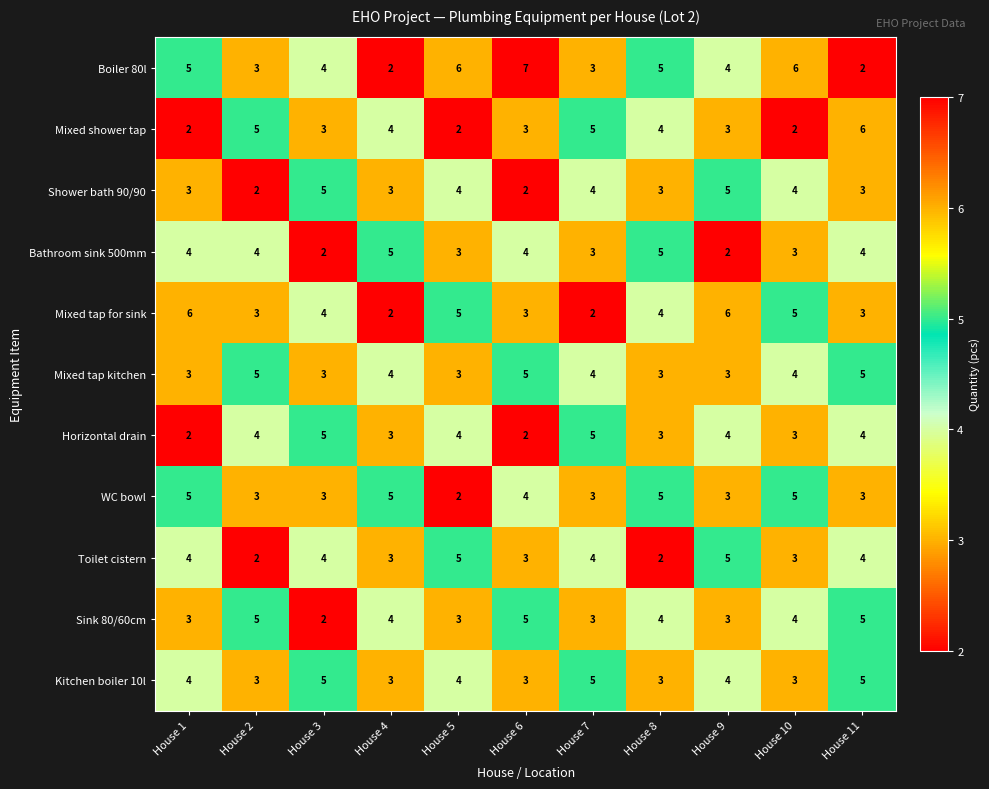

The value of Sink 80/60cm at House 11 is 8. True or false?

False